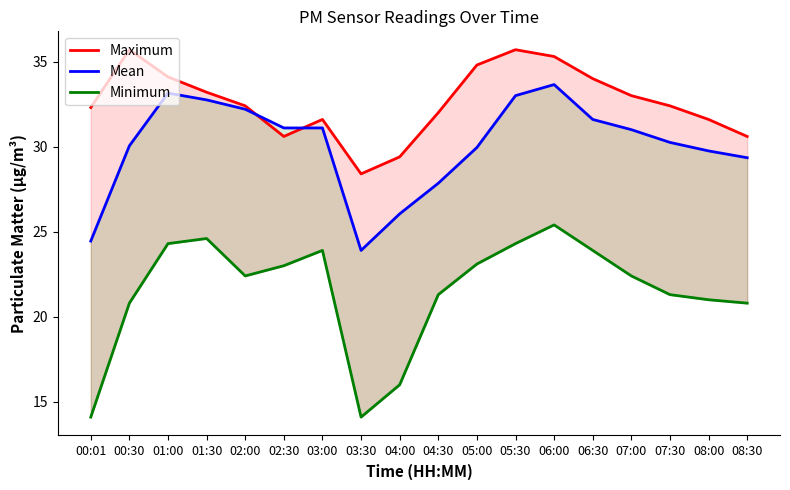

What is the total value across all series at 04:30?

81.2